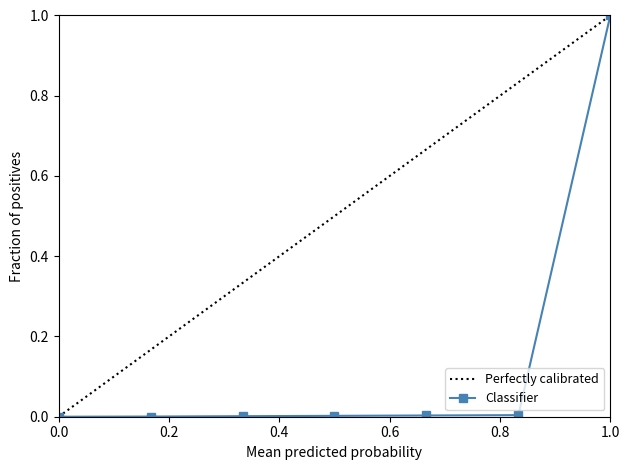

Does the chart display data point markers on the line(s)?

Yes